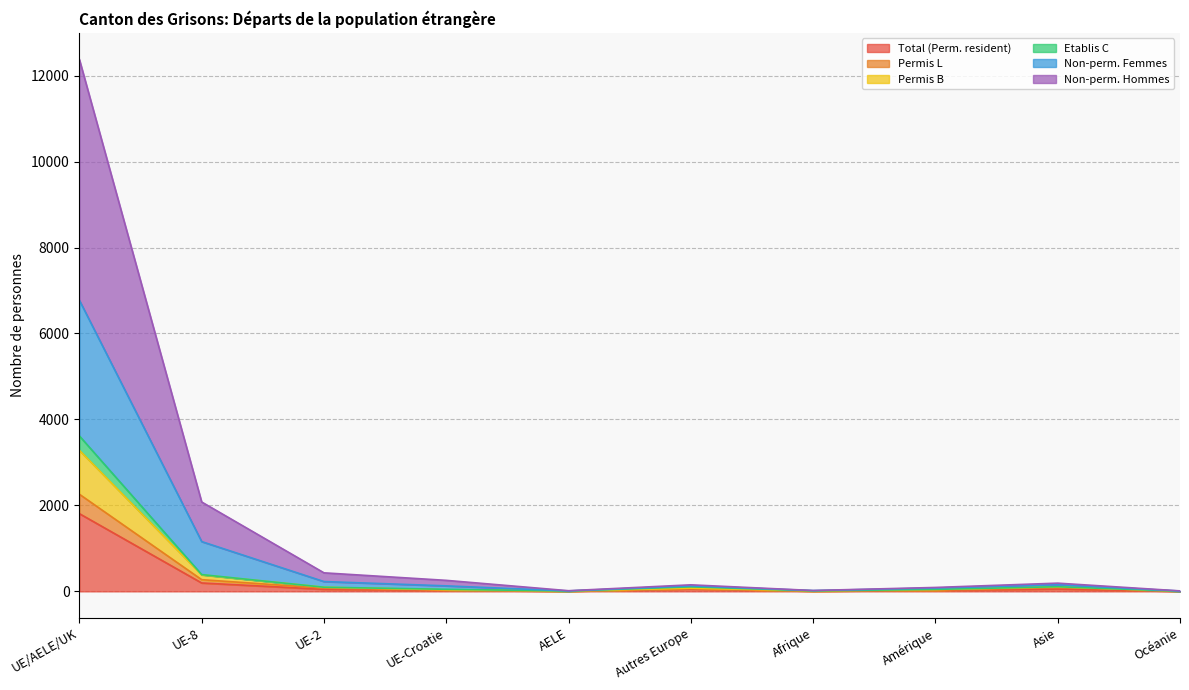

How many lines are shown in the chart?

6